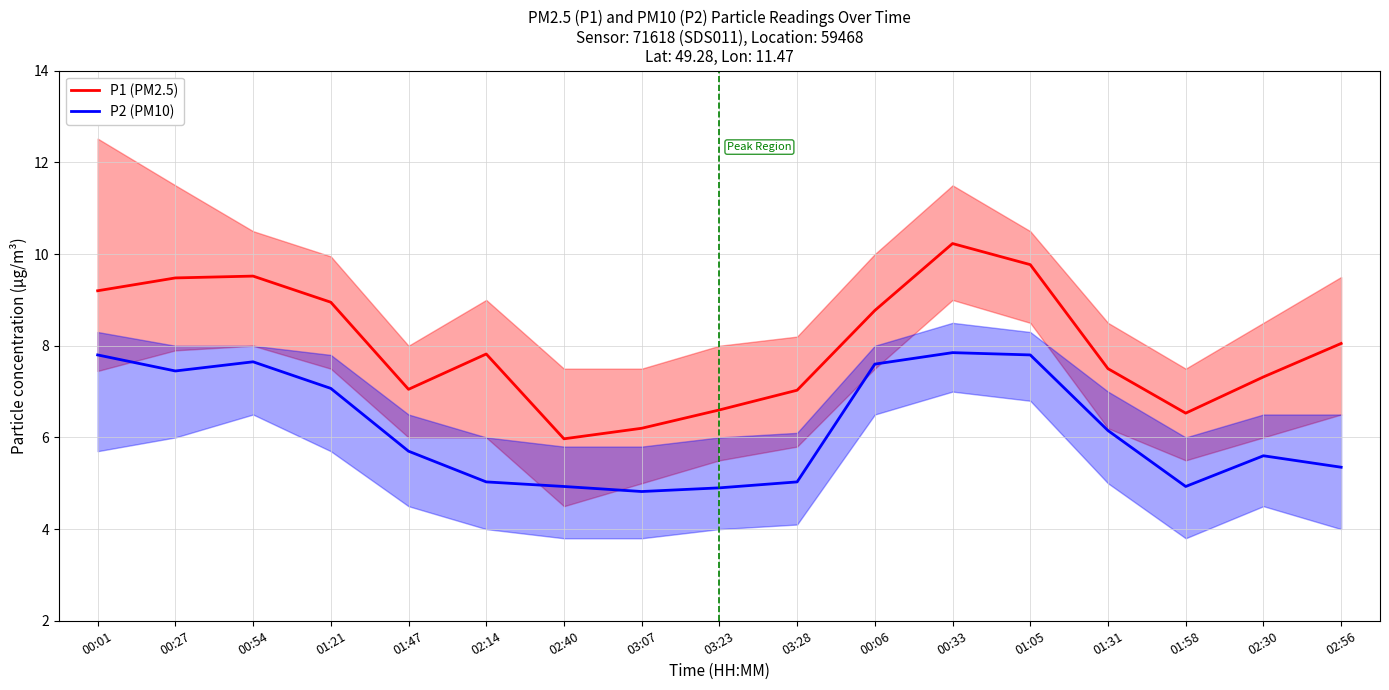

What is the total value across all series at 02:56?

13.4